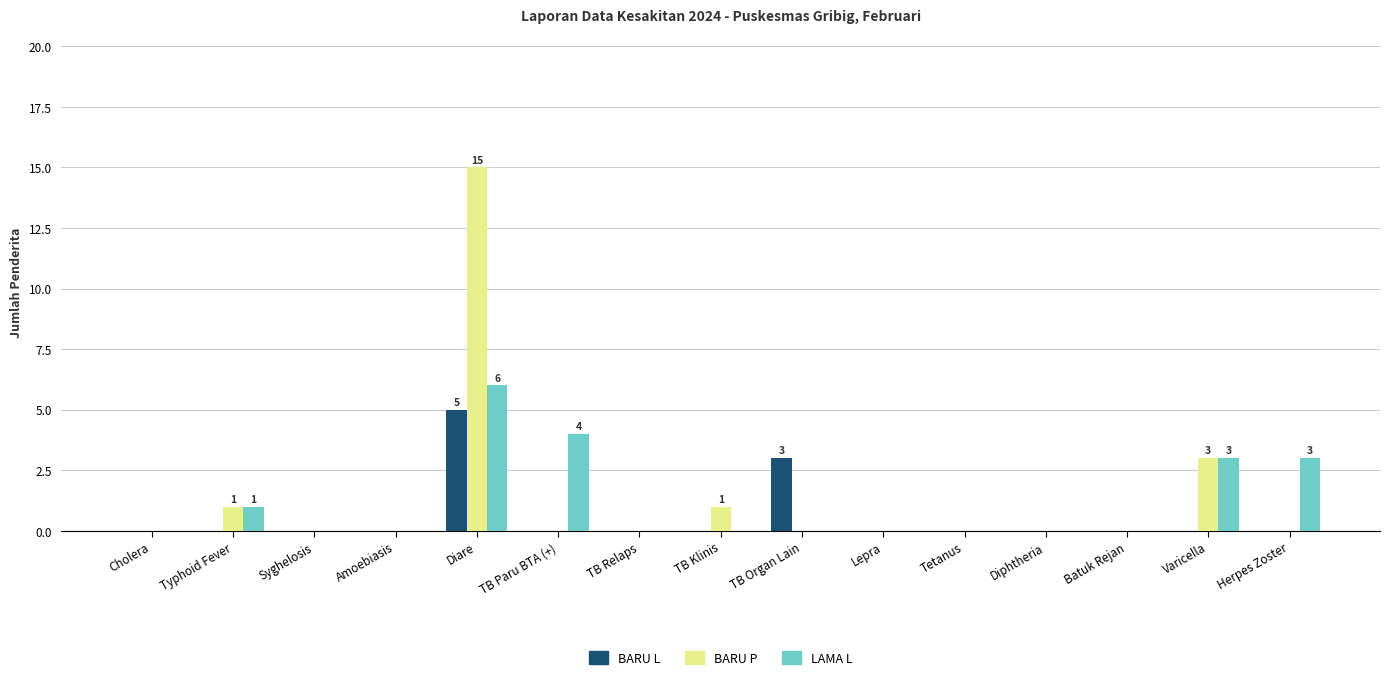

The BARU L series shows 0 at Varicella. True or false?

True